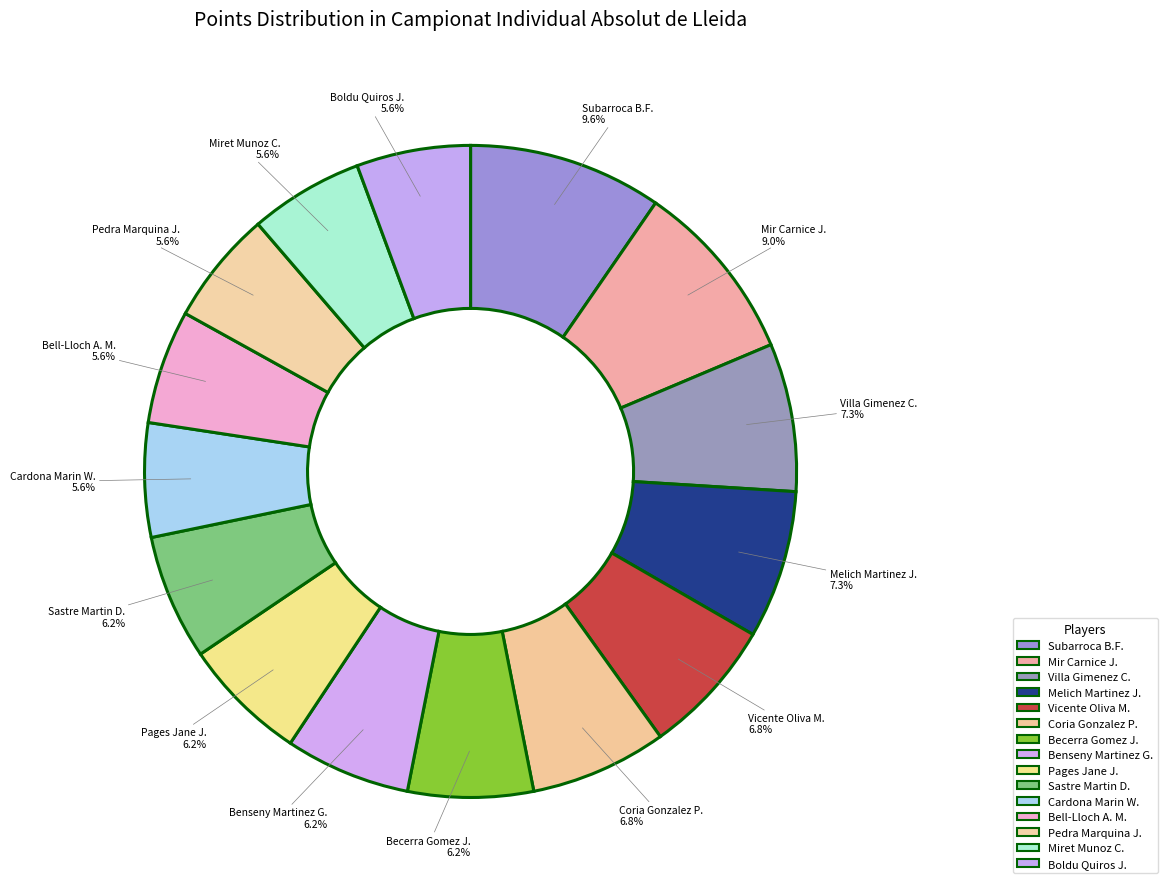

Is there a majority slice in this chart?

No